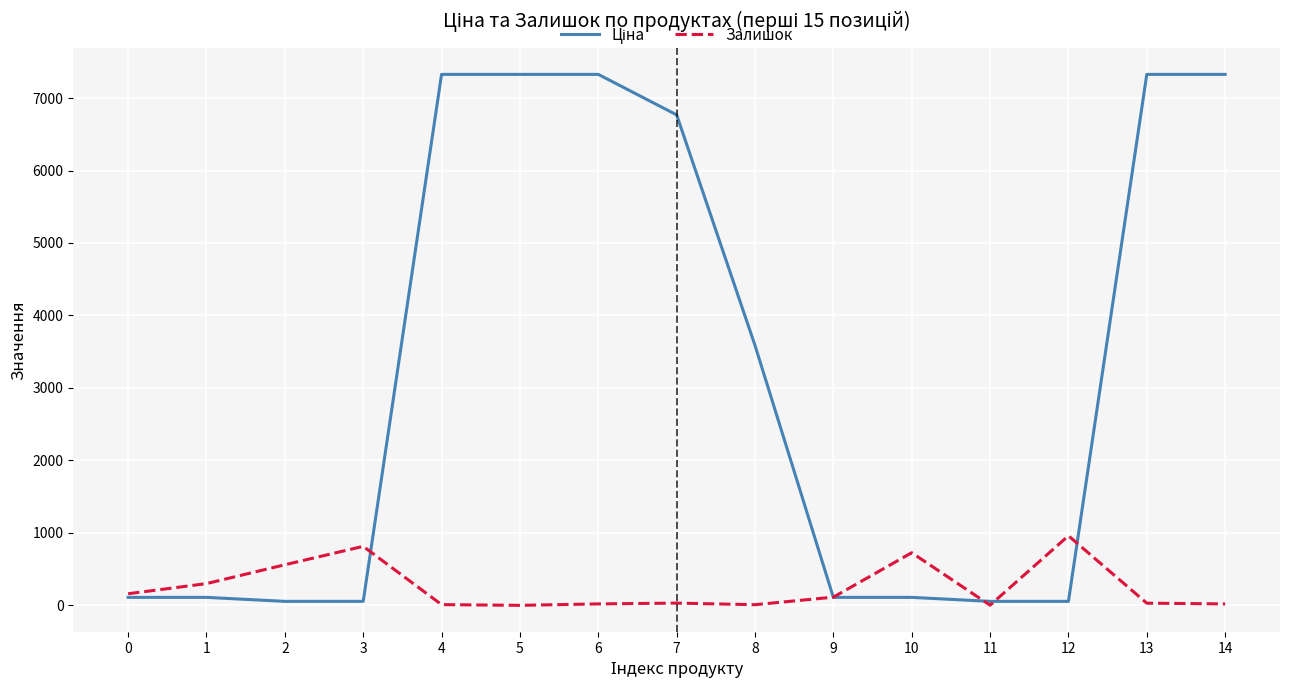

Which category has the highest value in the Залишок series?

12